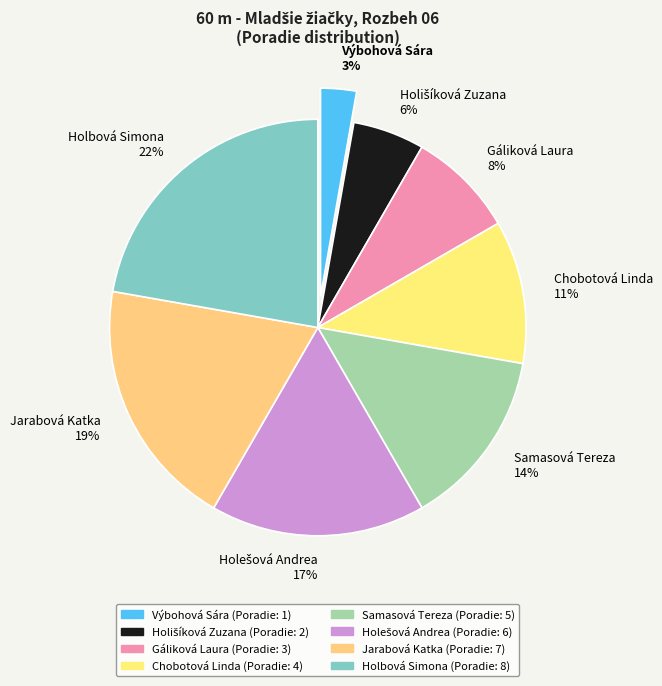

To the nearest percent, what portion does Samasová Tereza represent?

14%